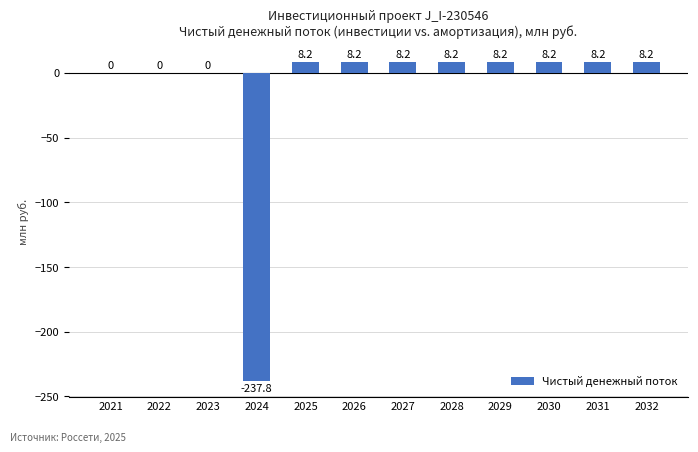

What is the maximum value shown in the chart?

8.2